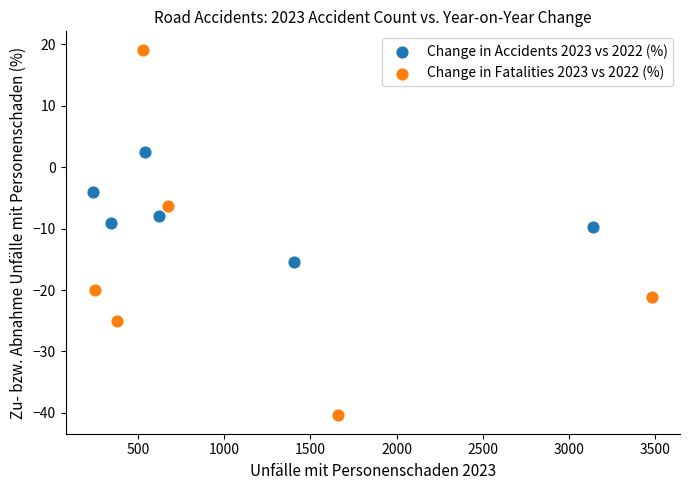

Which series has the largest Y range (max minus min)?

Change in Fatalities 2023 vs 2022 (%)